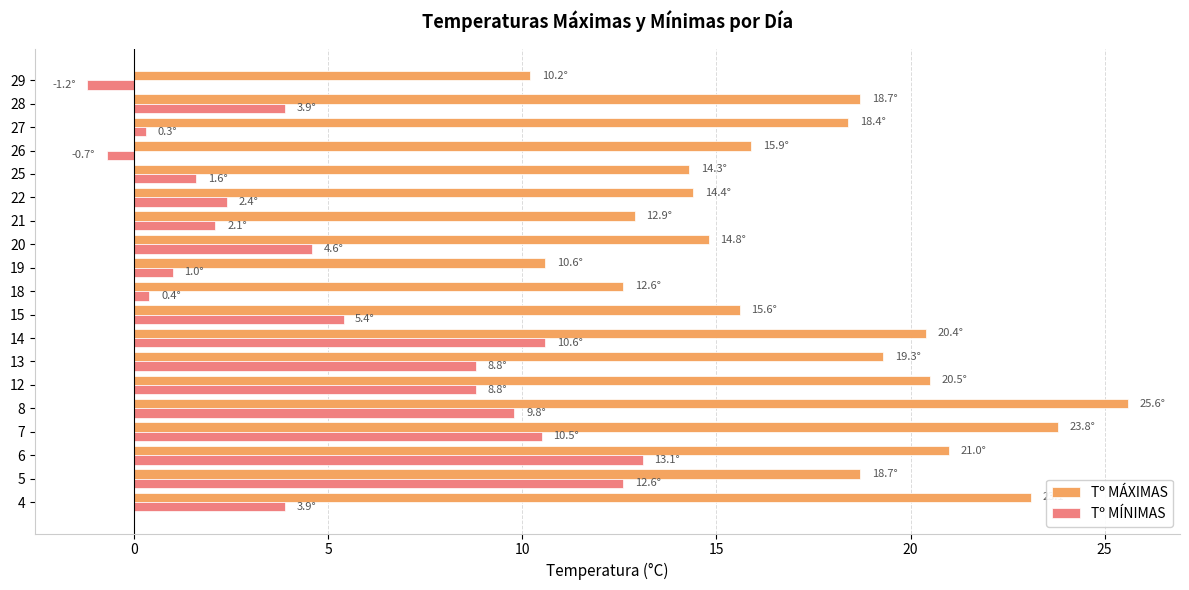

How many values in the Tº MÁXIMAS series are below 18?

9